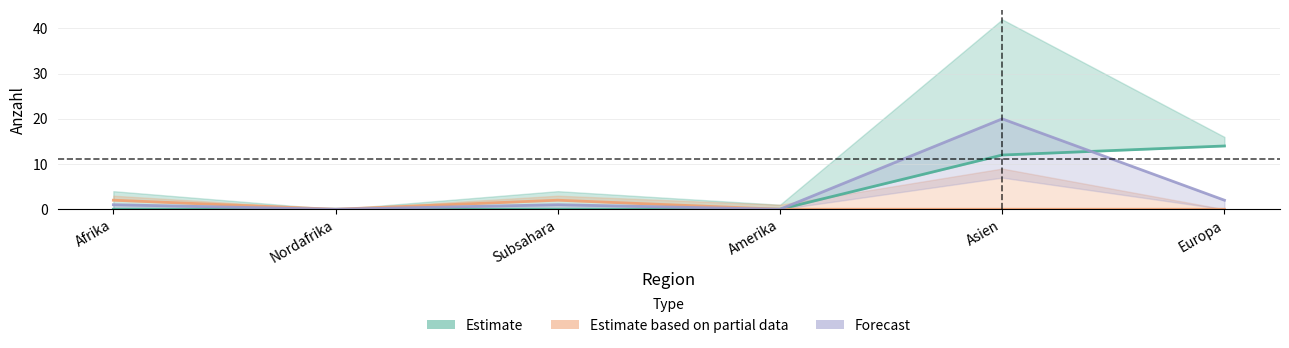

At how many categories does at least one series exceed 9?

2